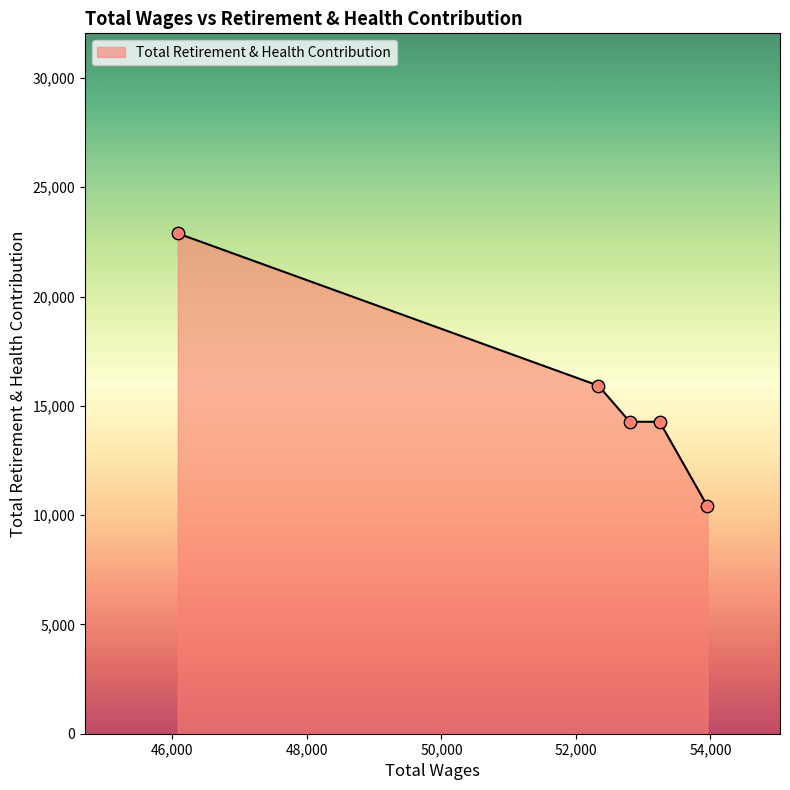

What is the average value?

15553